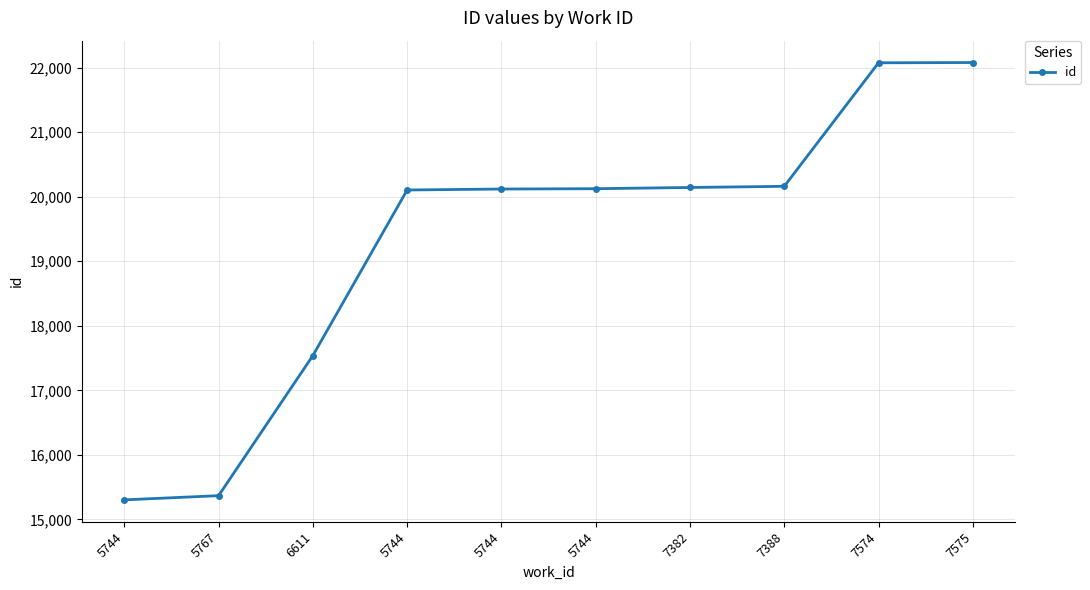

Which label corresponds to the largest value in the chart?

7575